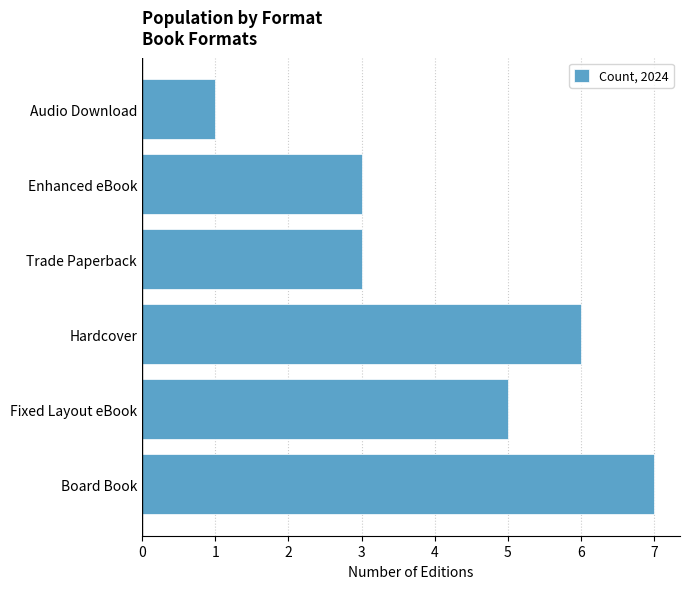

The value at Audio Download is 1. True or false?

True